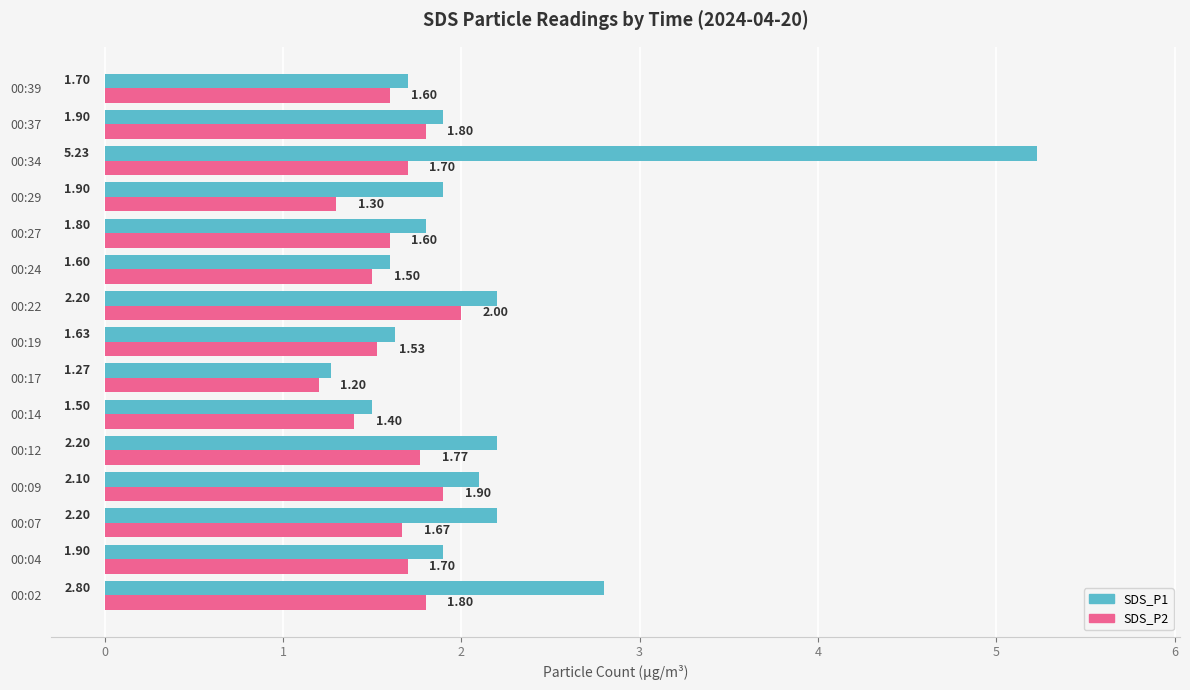

List the series in order of their overall mean, lowest first.

SDS_P2, SDS_P1